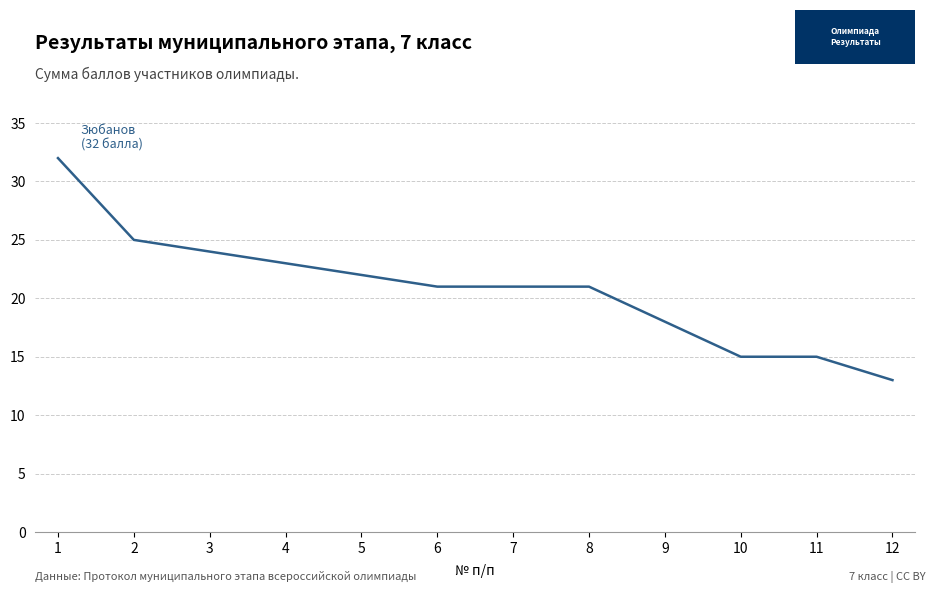

The chart shows a value of 25 at 10. True or false?

False